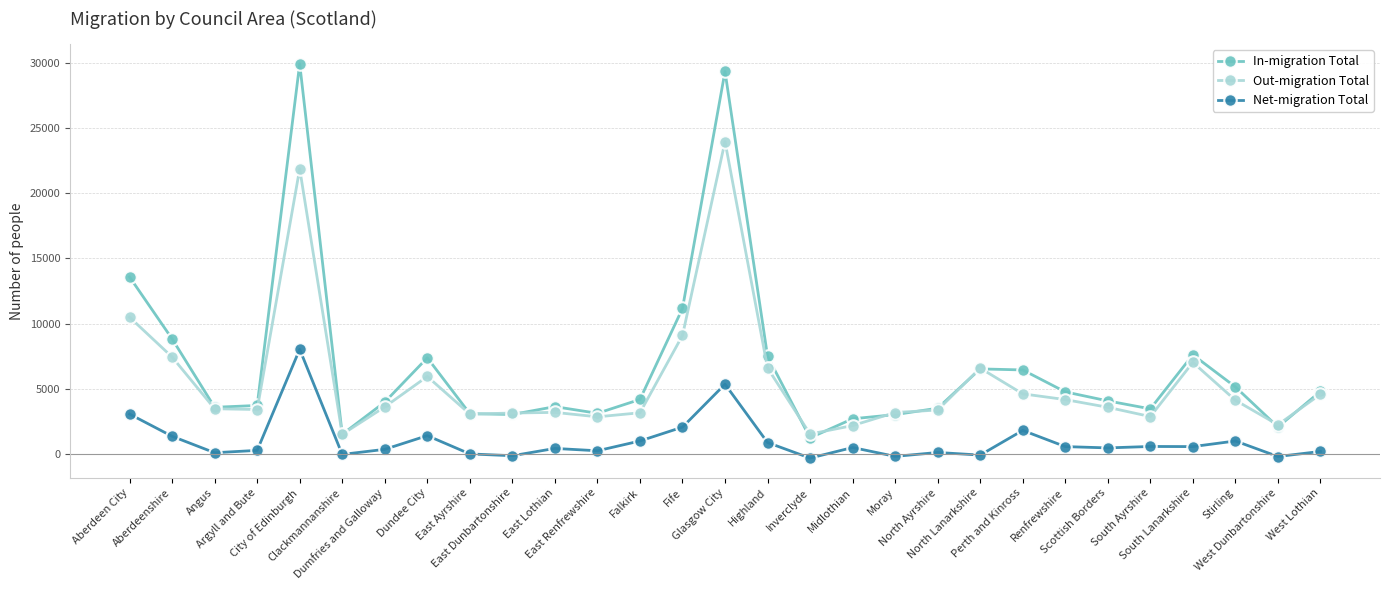

Which series has the widest spread of values?

In-migration Total